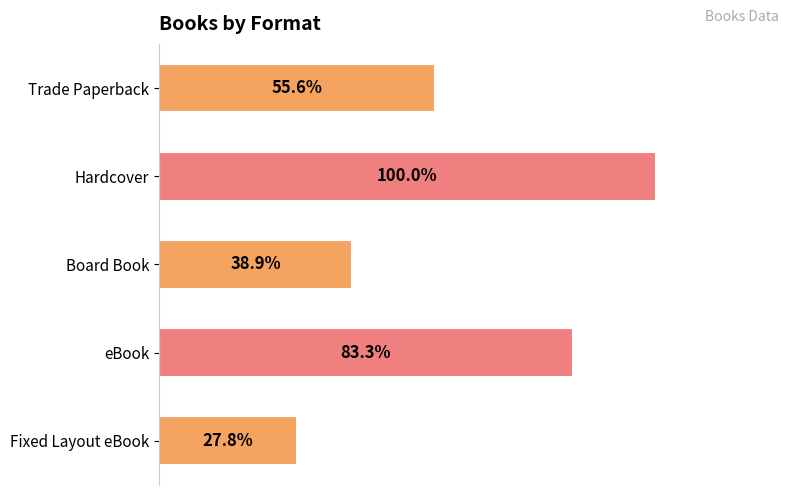

Does the chart contain any negative values?

No